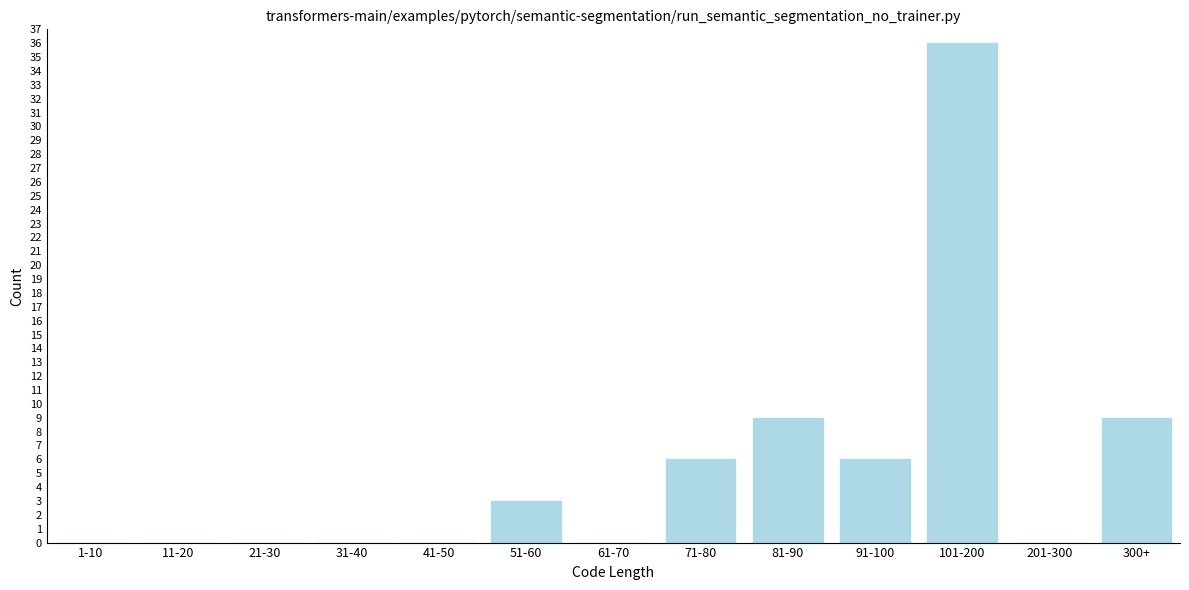

Reading left to right, what are all the values shown in this chart?

1-10=0	11-20=0	21-30=0	31-40=0	41-50=0	51-60=3	61-70=0	71-80=6	81-90=9	91-100=6	101-200=36	201-300=0	300+=9